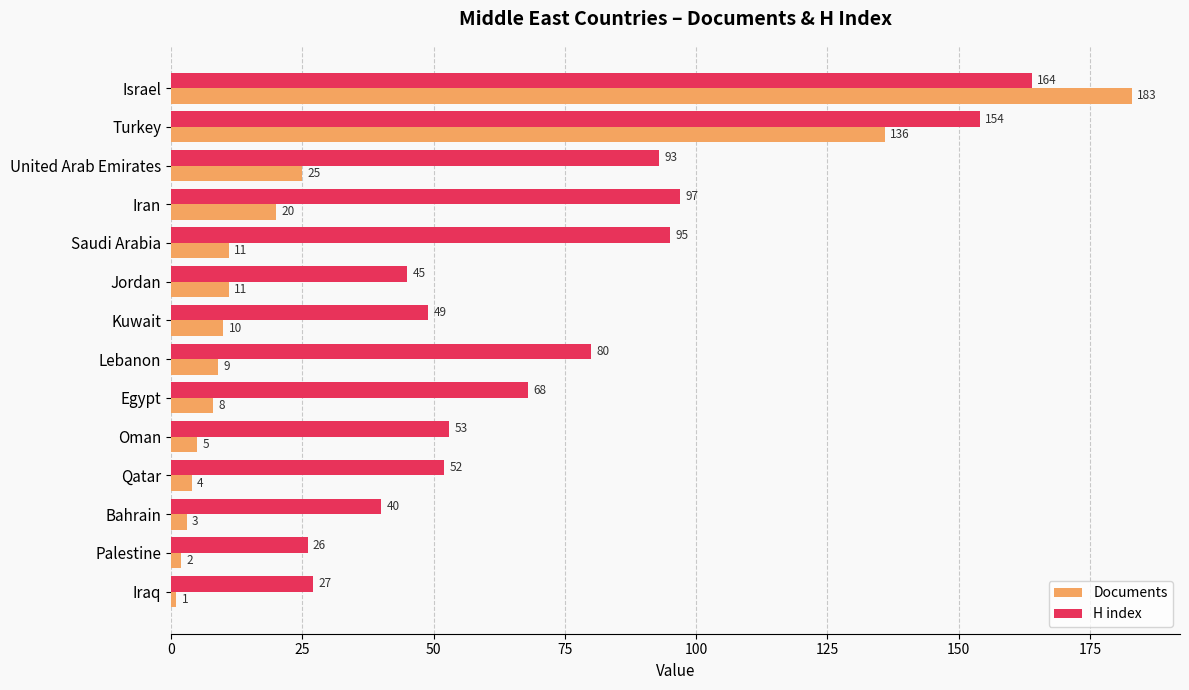

The value of H index at Qatar is 72. True or false?

False